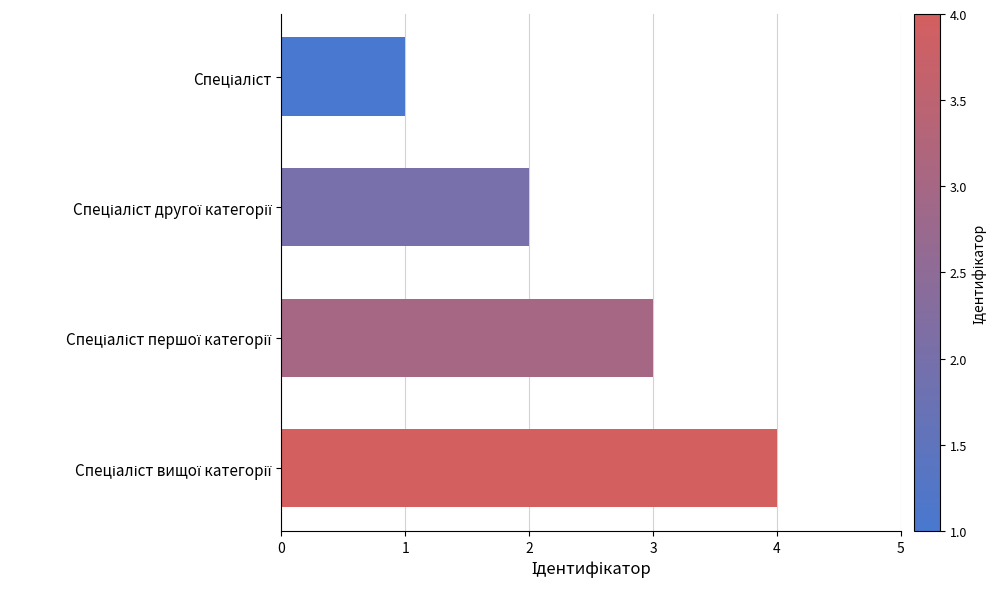

What is the maximum value shown in the chart?

4